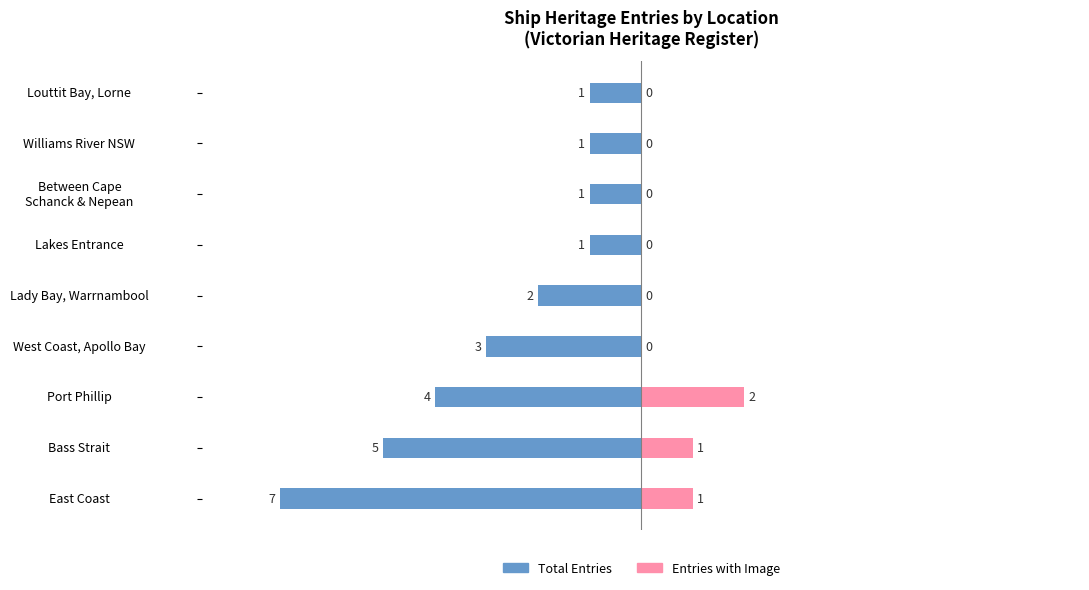

Is the value of Total Entries at Lakes Entrance greater than the value of Entries with Image at Bass Strait?

No